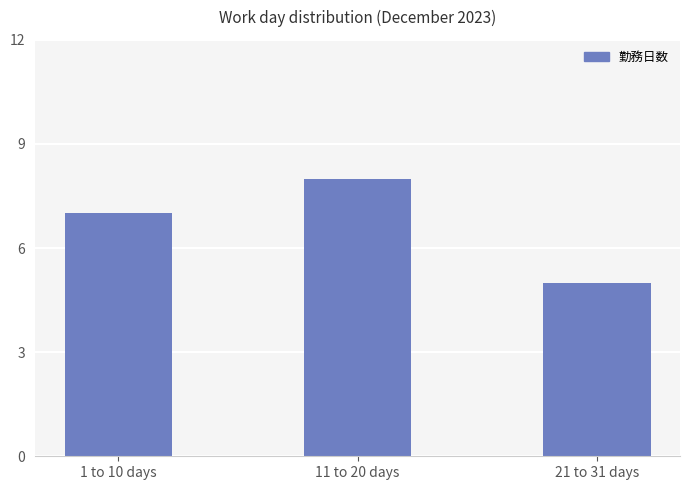

Rank the categories by value from highest to lowest.

11 to 20 days, 1 to 10 days, 21 to 31 days